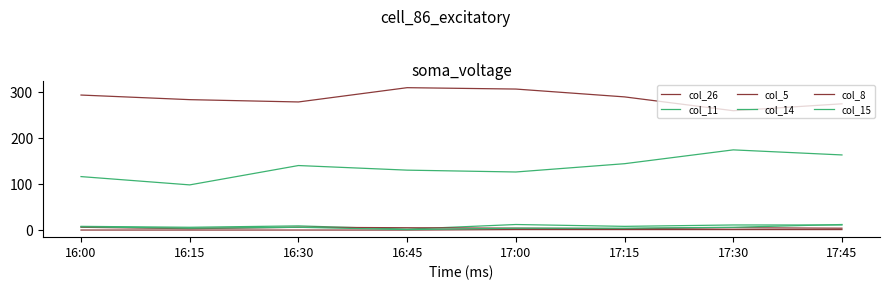

What position from the right is 16:30?

6